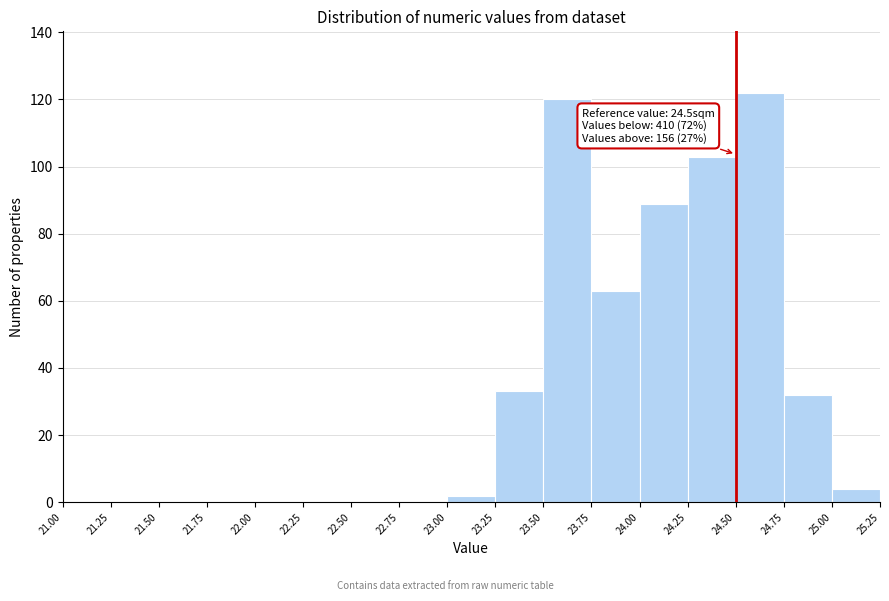

Which range on the x-axis has the tallest bar?

24.50 to 24.75